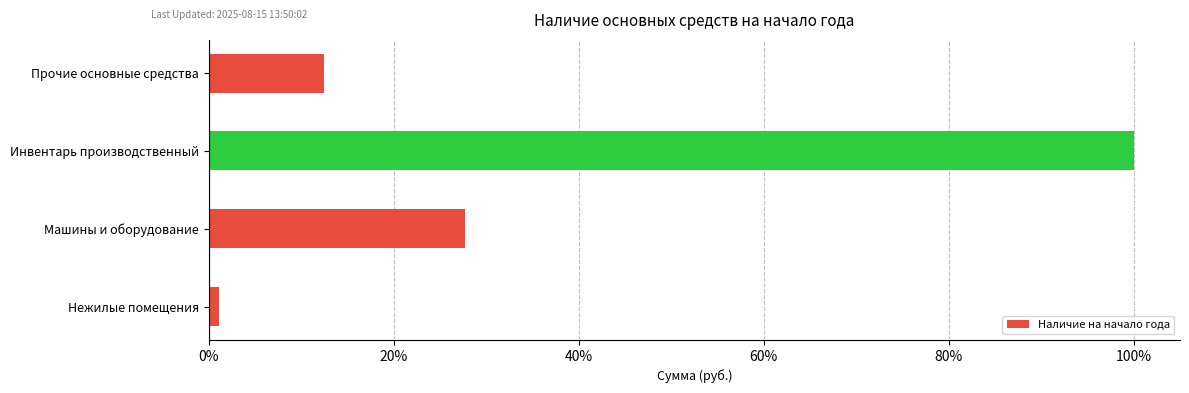

Which label corresponds to the smallest value in the chart?

Нежилые помещения